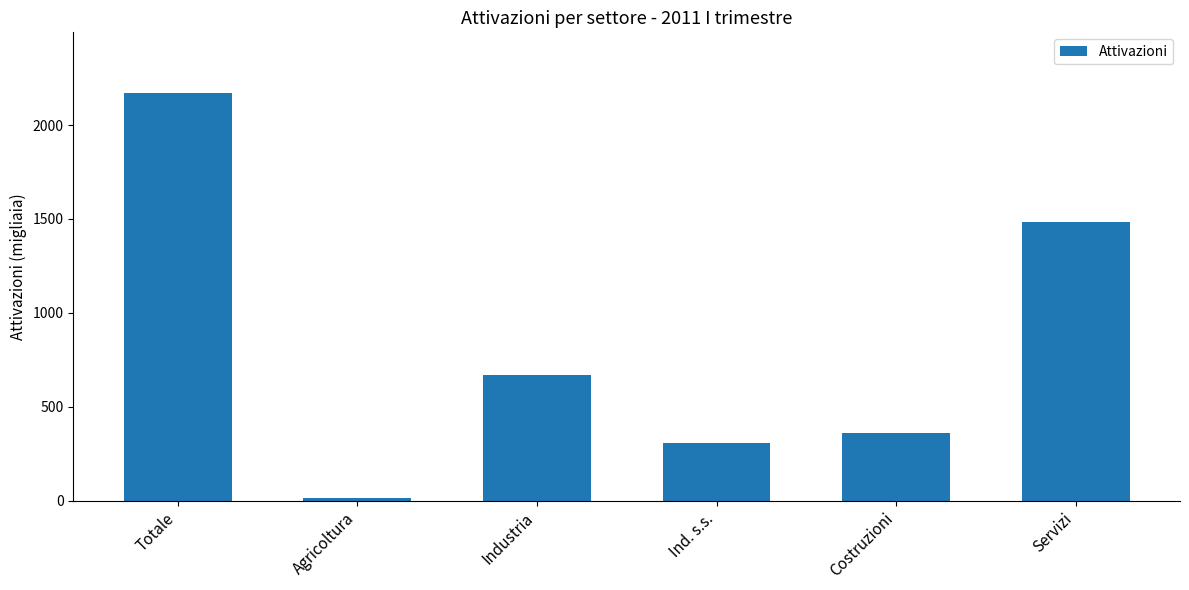

Which has a higher value, Costruzioni or Industria?

Industria